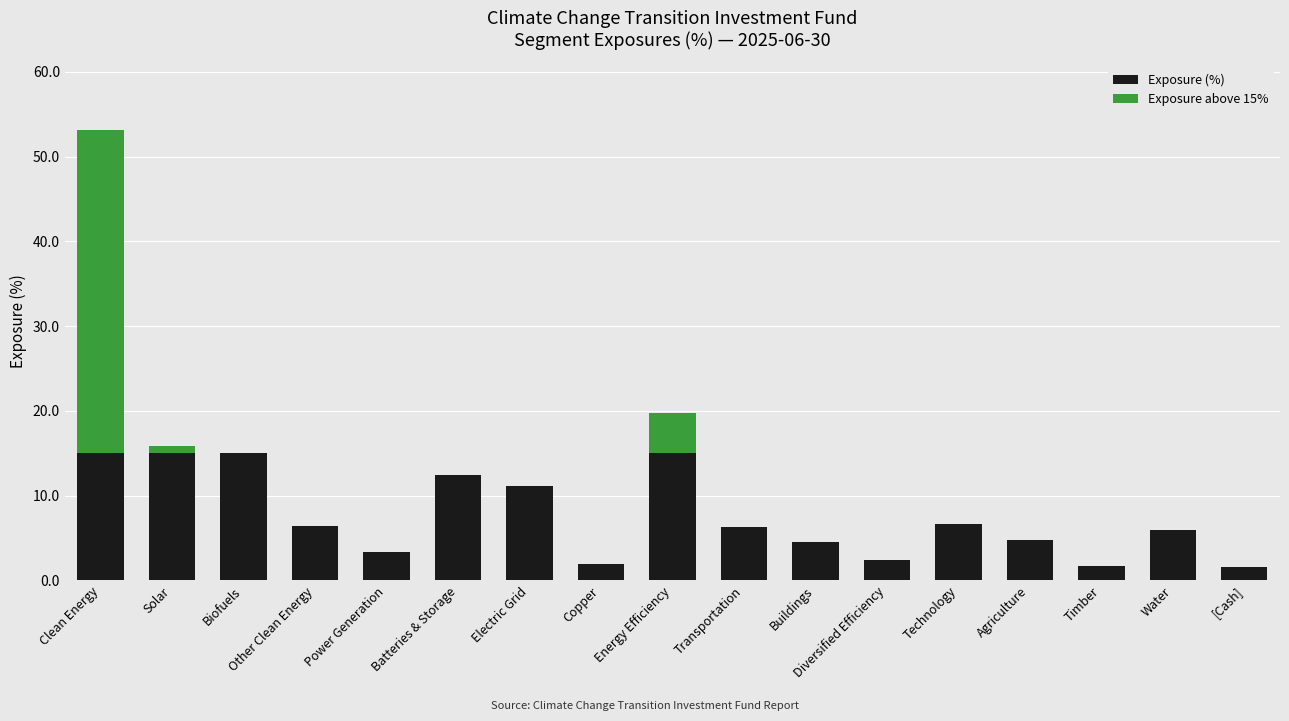

What is the highest value of the Exposure (%) series?

15.0